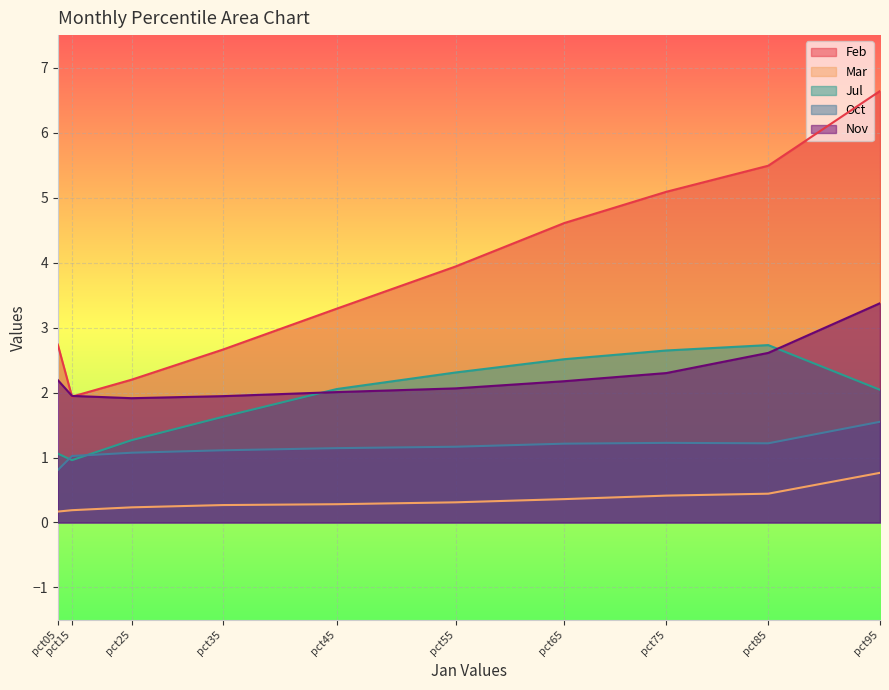

How many values in the Jul series are below 2?

4